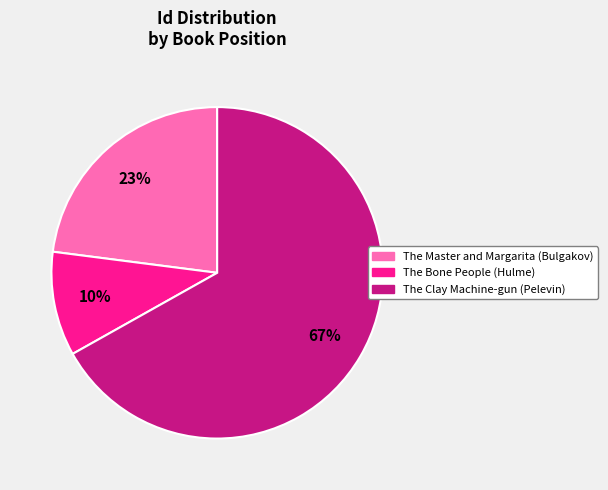

Which slice represents more than half of the pie?

The Clay Machine-gun (Pelevin)